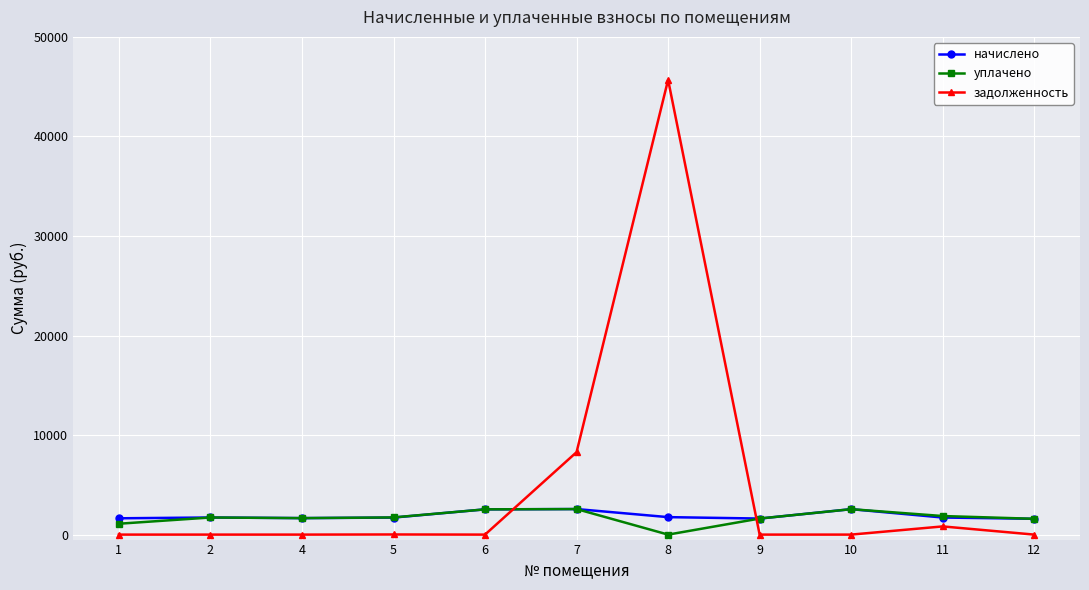

The задолженность series shows 73495.7 at 8. True or false?

False